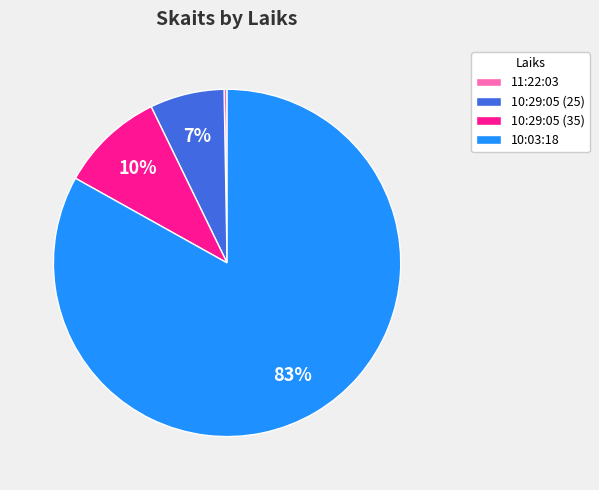

Is it true that 10:29:05 (35) is 10% of the pie?

True